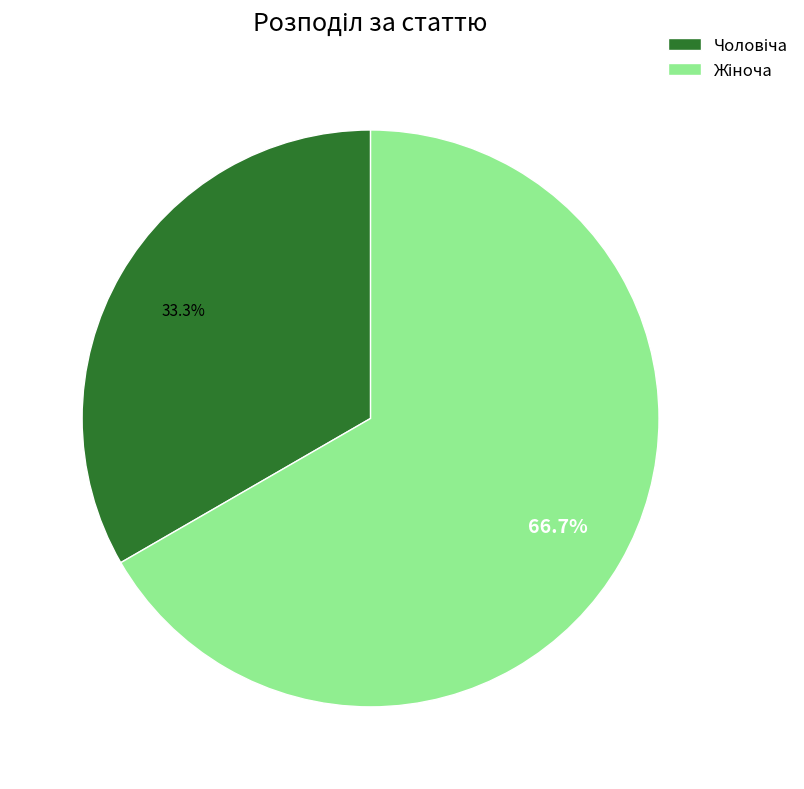

Is there a majority slice in this chart?

Yes